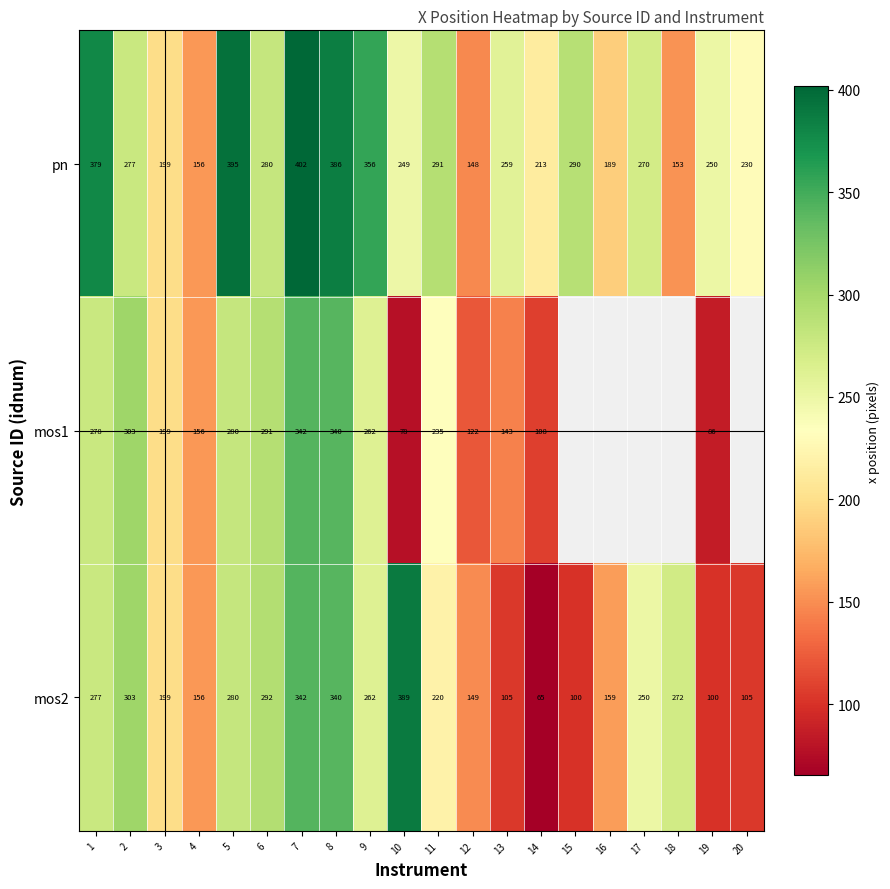

What is the difference between the pn values at 6 and 13?

21